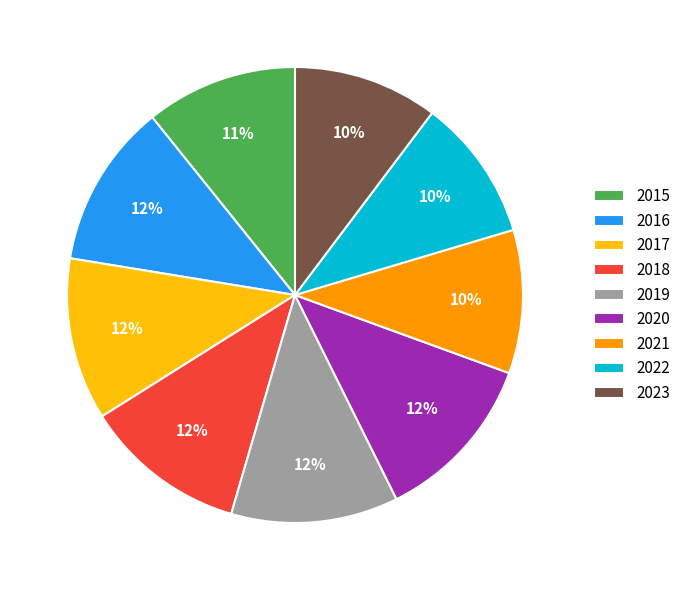

To the nearest percent, what portion does 2018 represent?

12%